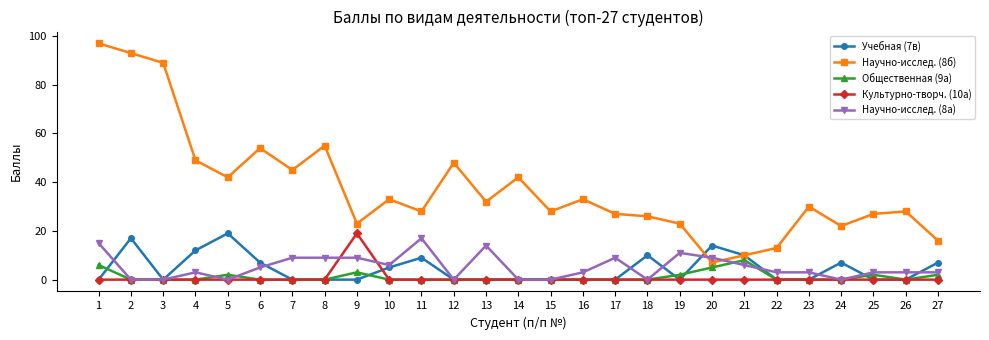

True or false: Учебная (7в) has more than 2 interior local peaks.

True